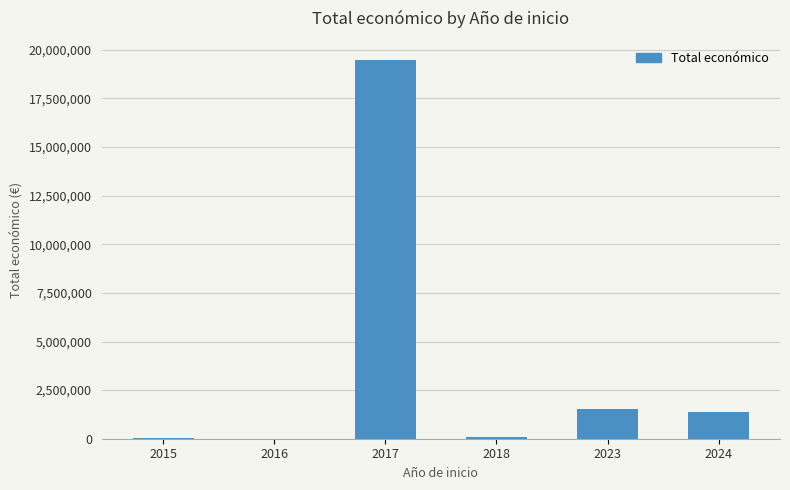

What is the change in value from 2017 to 2024?

-18095755